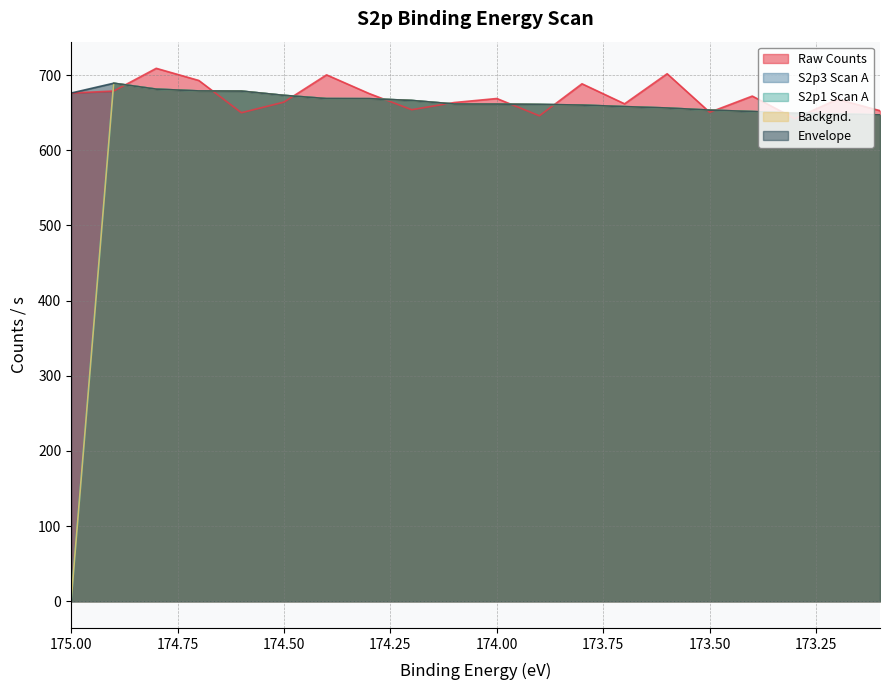

What is the difference between the highest and lowest values at 173.8?

28.3